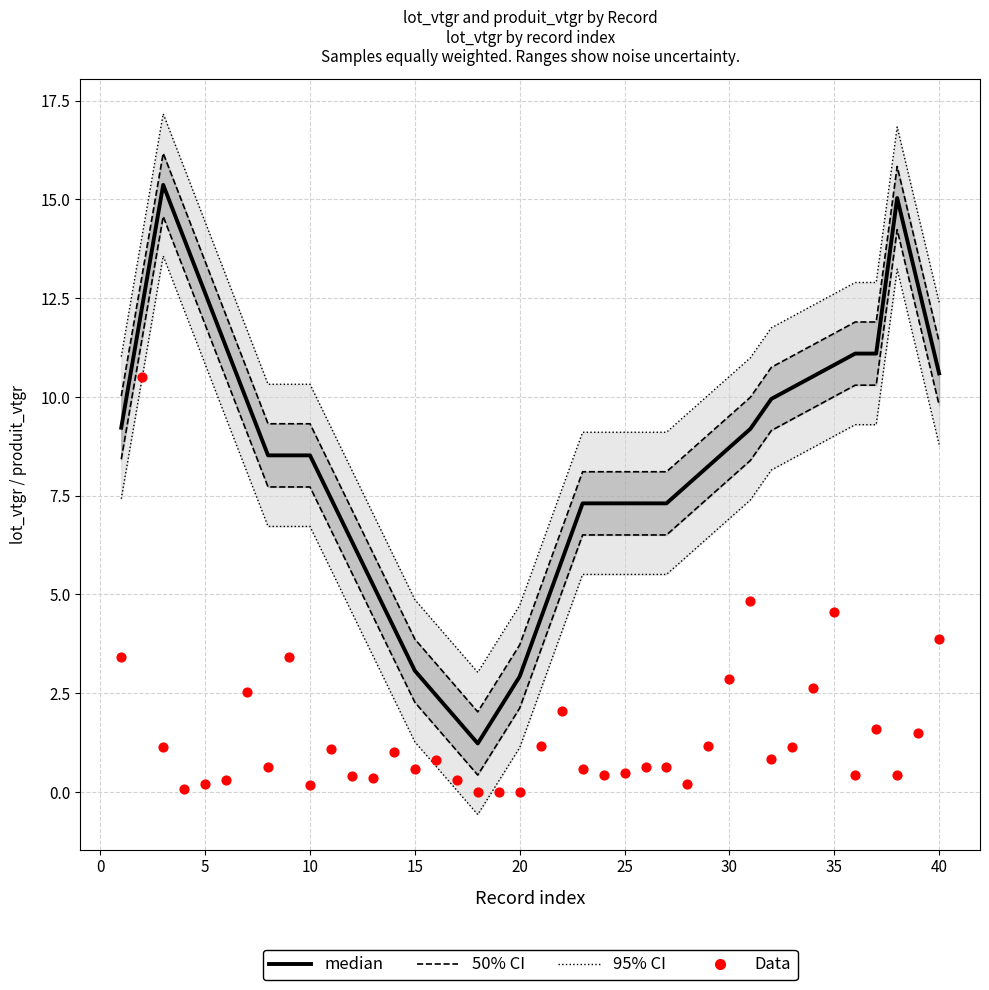

Which series has the largest Y range (max minus min)?

median